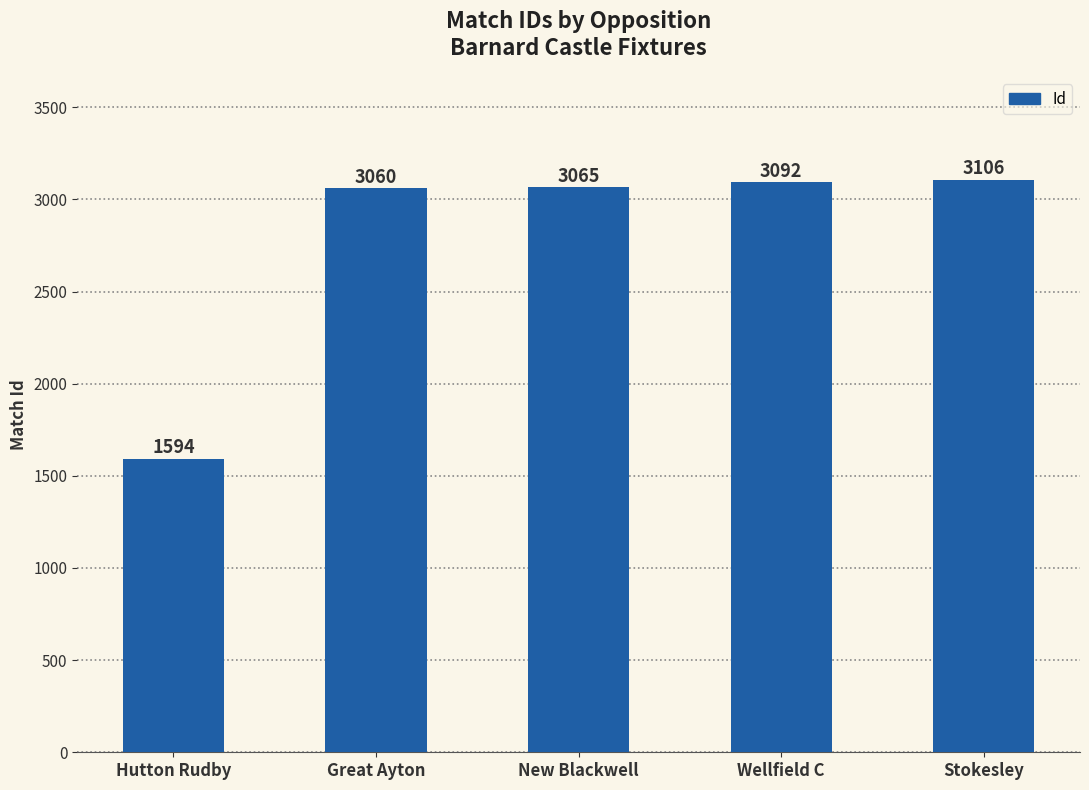

What is the difference between the second highest and second lowest values?

32